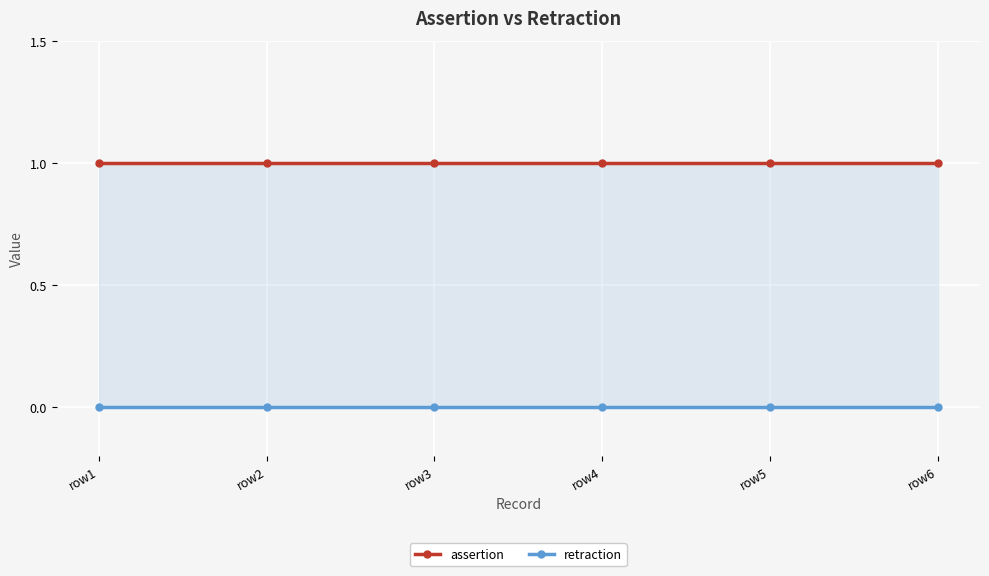

At which category is the sum across all series the highest?

row1